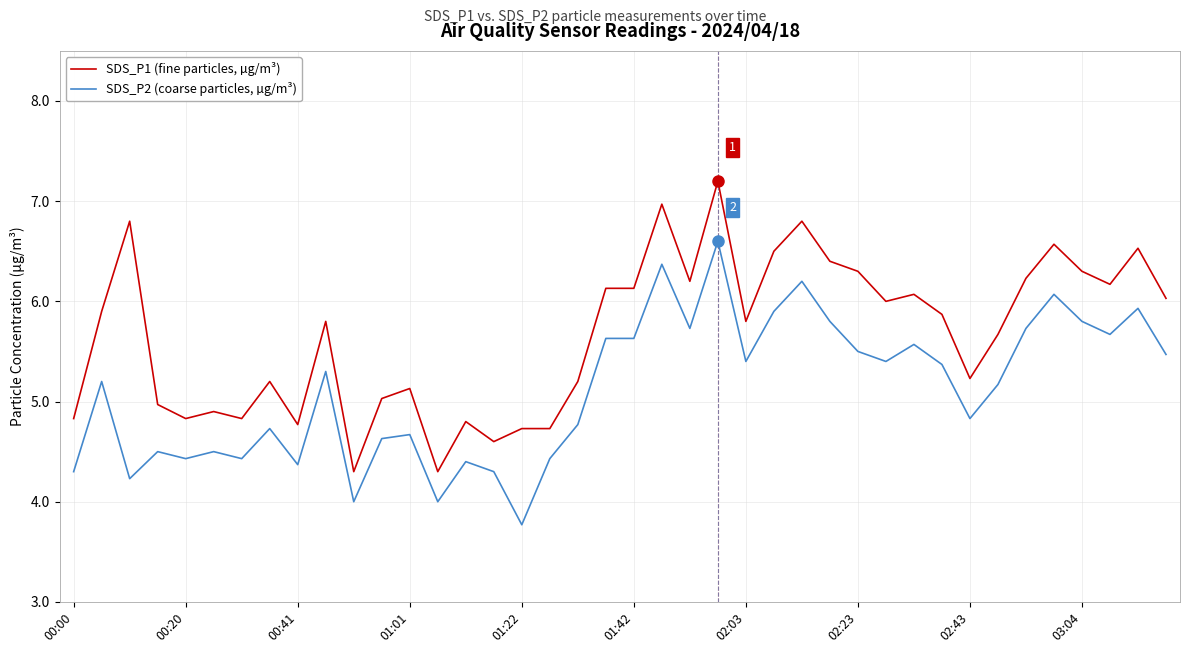

True or false: SDS_P1 (fine particles, µg/m³) has more than 1 interior local peaks.

True